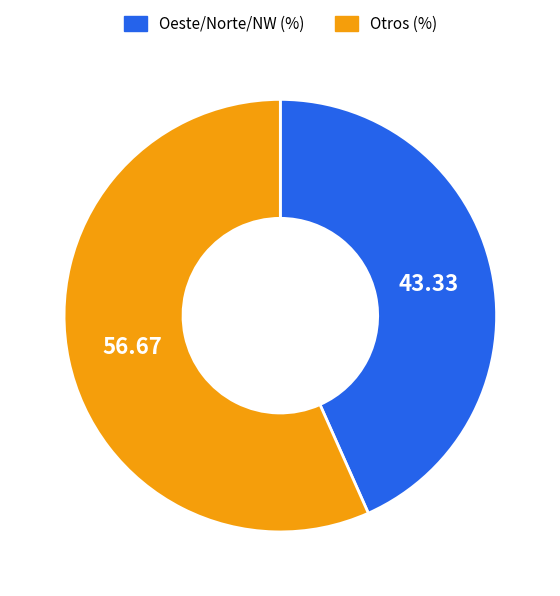

Rank the categories by value from lowest to highest.

Oeste/Norte/NW (%), Otros (%)